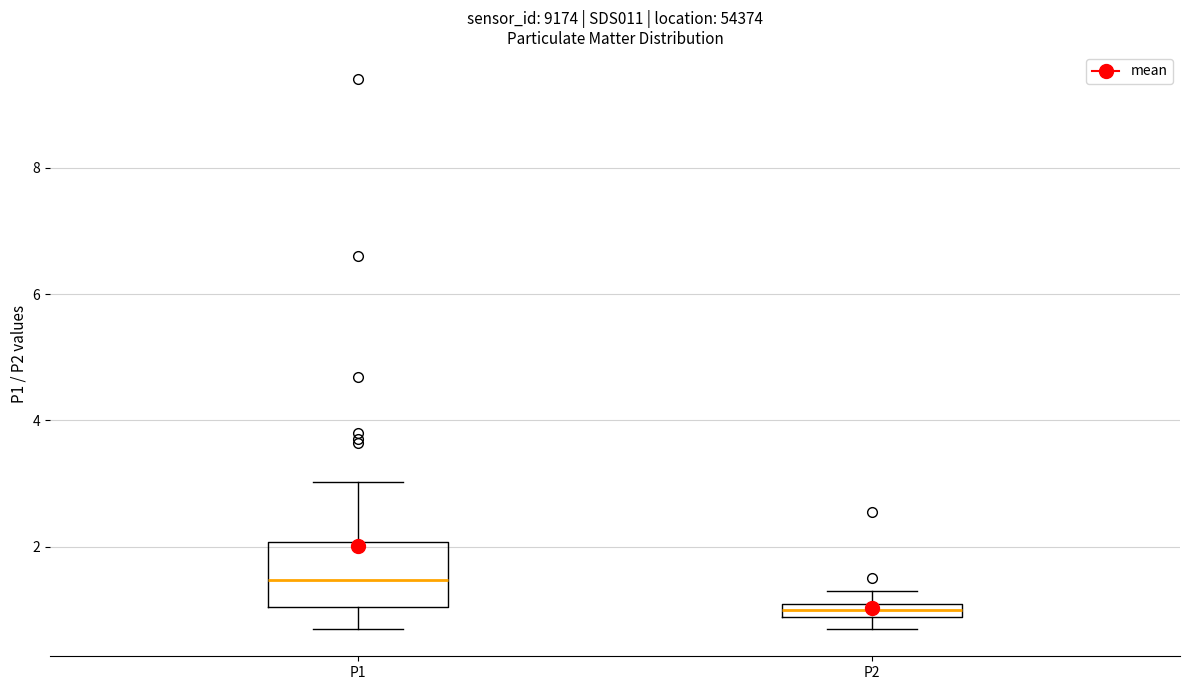

Which box has the lowest median line?

P2